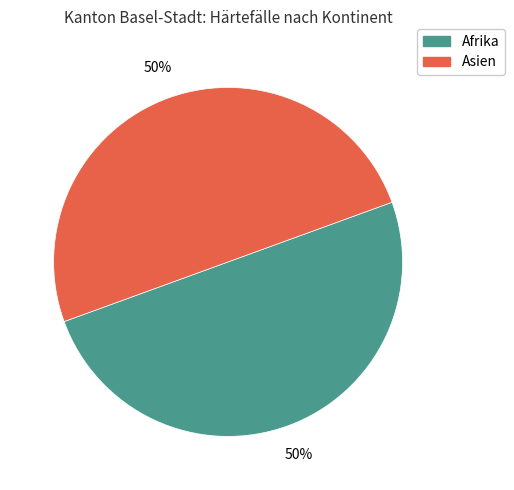

To the nearest percent, what is the average slice percentage?

50%